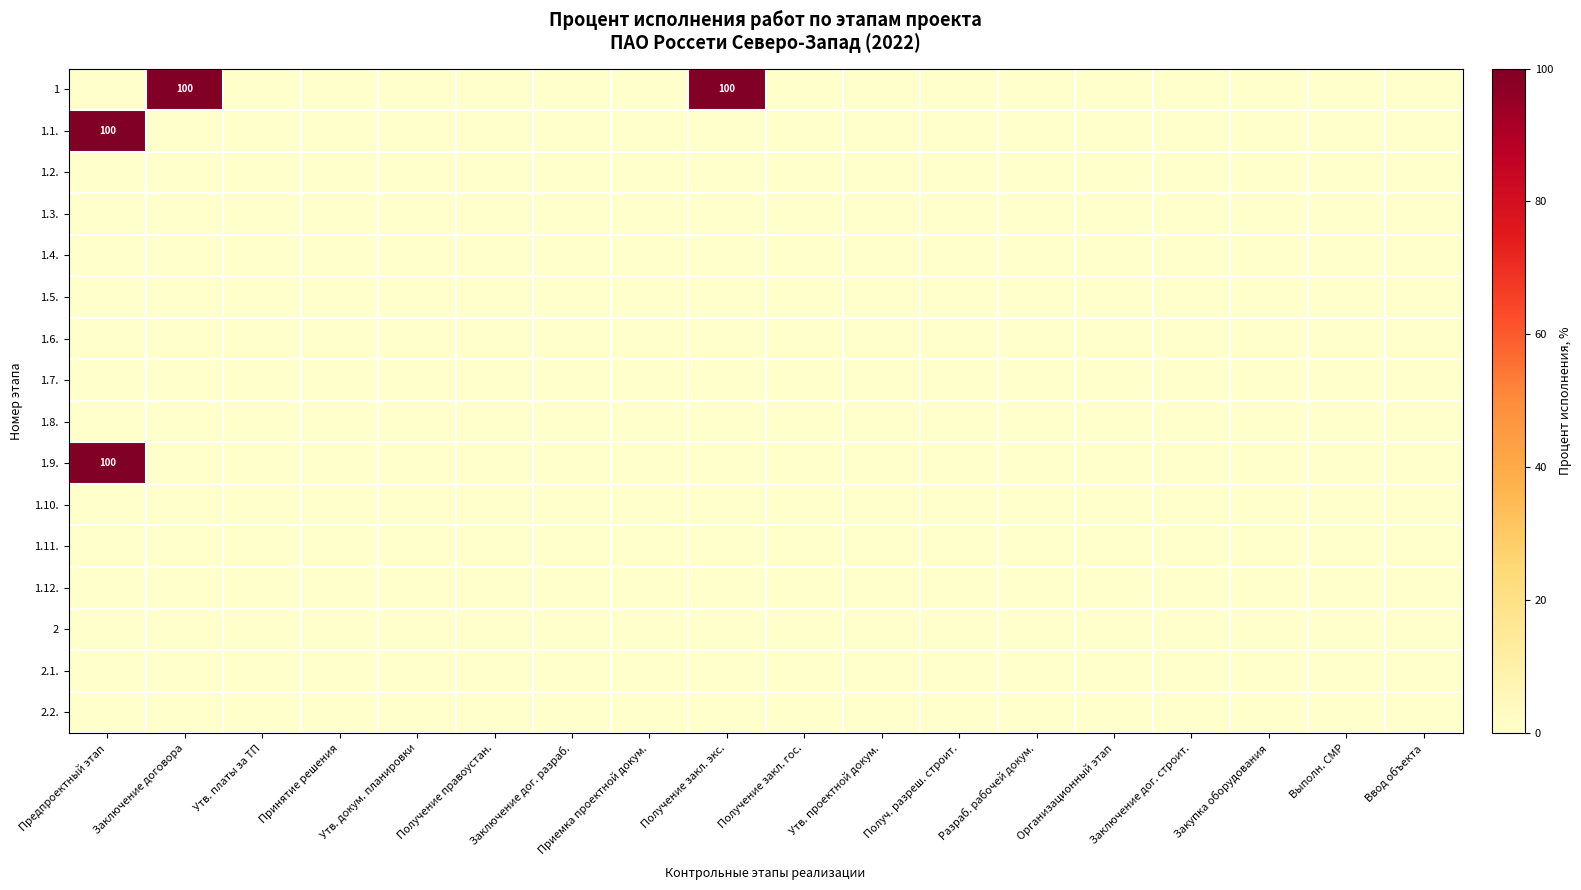

Which category has the lowest value across all series?

Предпроектный этап